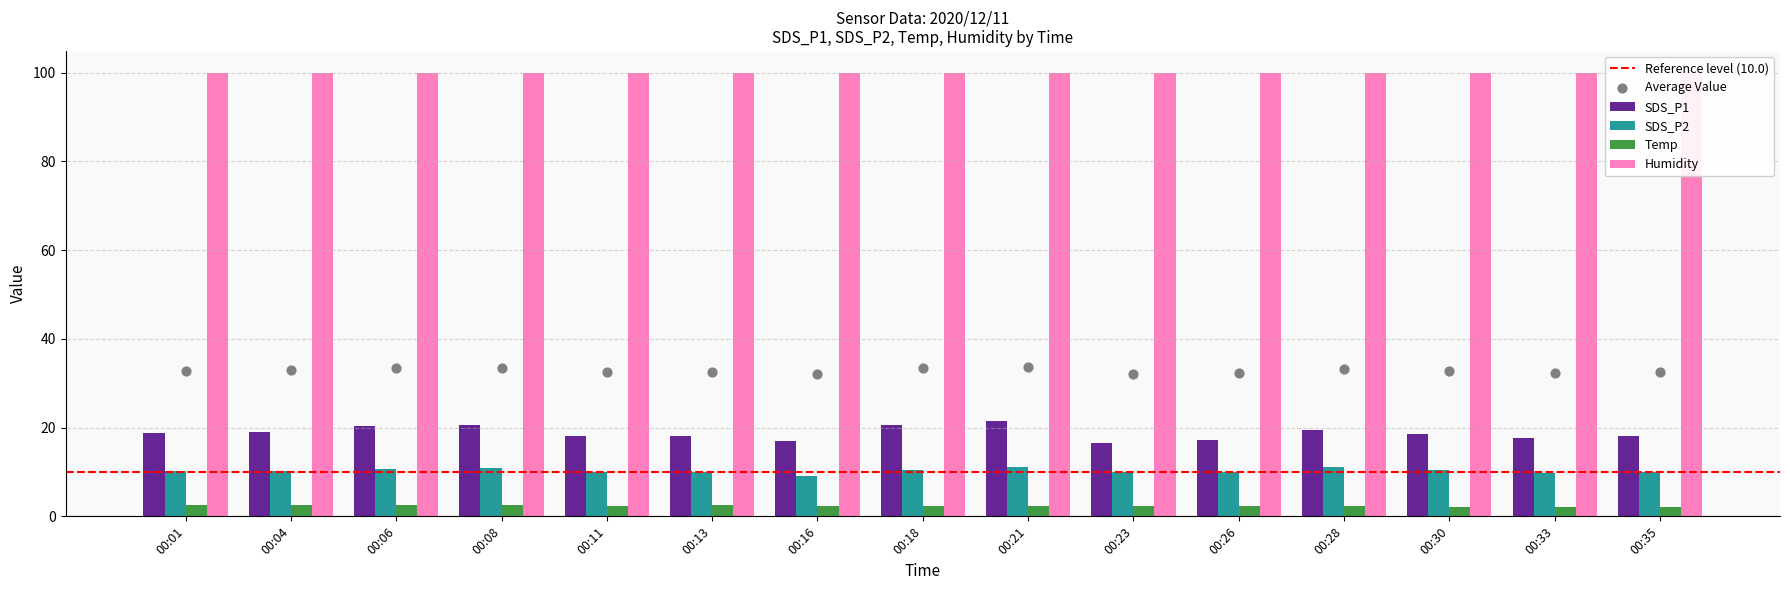

Which series reaches the minimum Y coordinate?

Temp